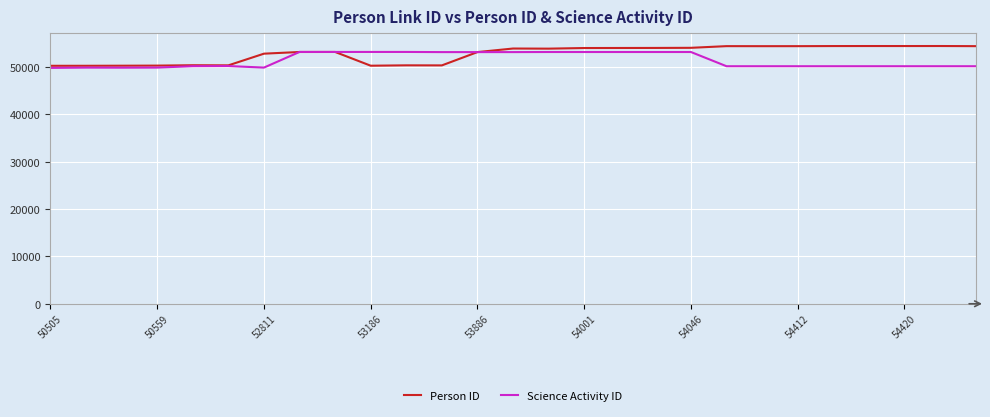

What is the minimum value shown in the chart?

49801